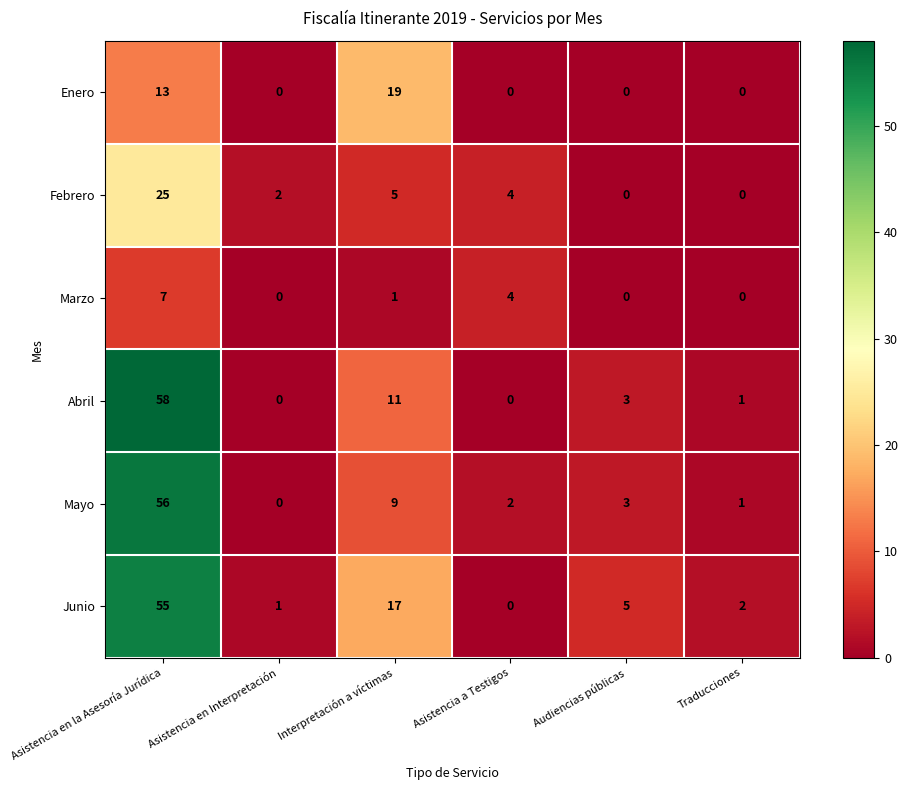

Which category has the highest value in the Junio series?

Asistencia en la Asesoría Jurídica